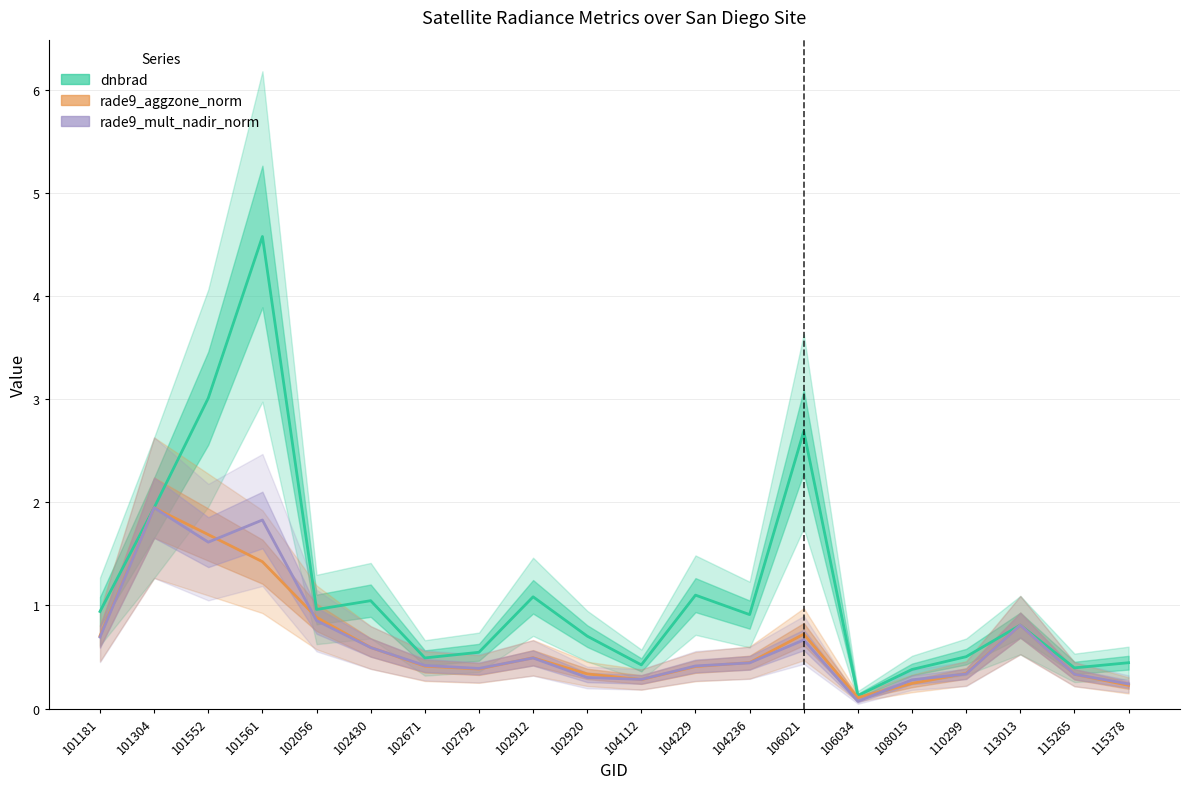

Which category has the highest value in the dnbrad series?

101561